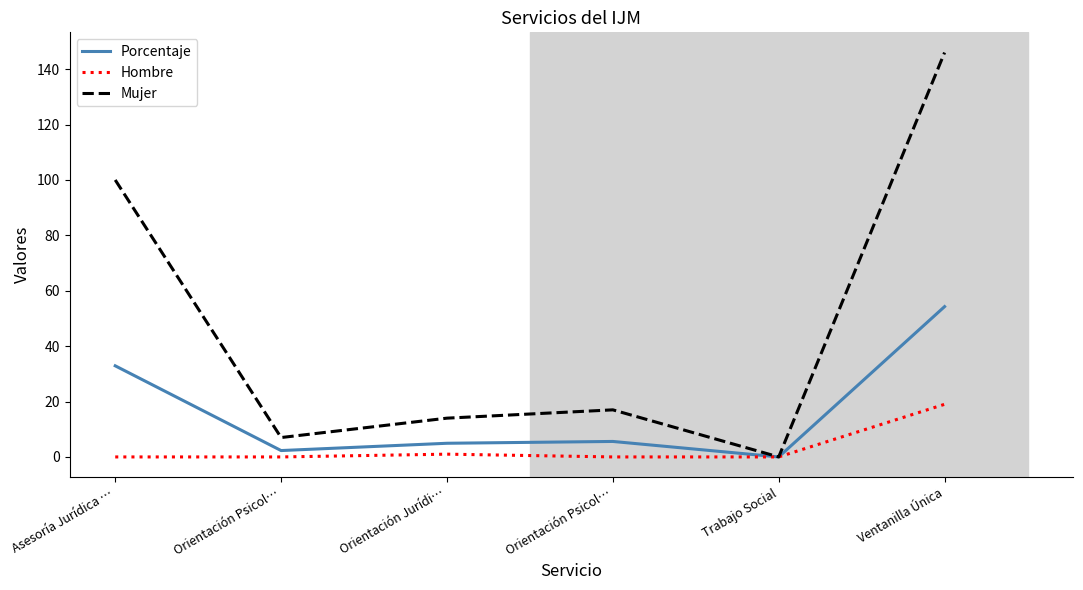

Reading left to right, what are all the values shown in this chart?

Porcentaje: Asesoría Jurídica …=32.9	Orientación Psicol…=2.3	Orientación Jurídi…=4.9	Orientación Psicol…=5.6	Trabajo Social=0.0	Ventanilla Única=54.3
Hombre: Asesoría Jurídica …=0.0	Orientación Psicol…=0.0	Orientación Jurídi…=1.0	Orientación Psicol…=0.0	Trabajo Social=0.0	Ventanilla Única=19.0
Mujer: Asesoría Jurídica …=100.0	Orientación Psicol…=7.0	Orientación Jurídi…=14.0	Orientación Psicol…=17.0	Trabajo Social=0.0	Ventanilla Única=146.0